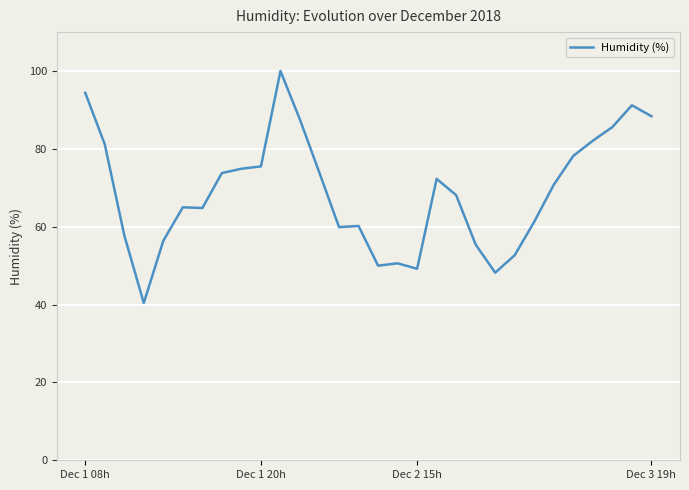

What is the greatest value displayed?

100.0